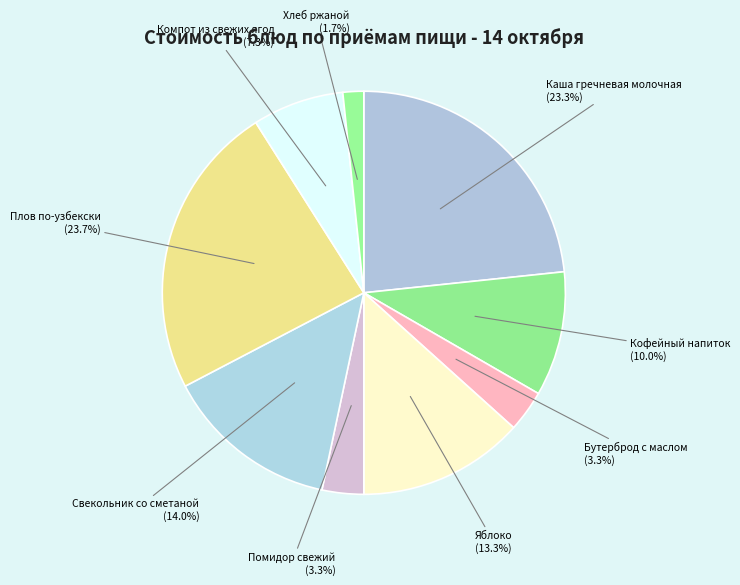

True or false: Кофейный напиток accounts for 1% of the total.

False